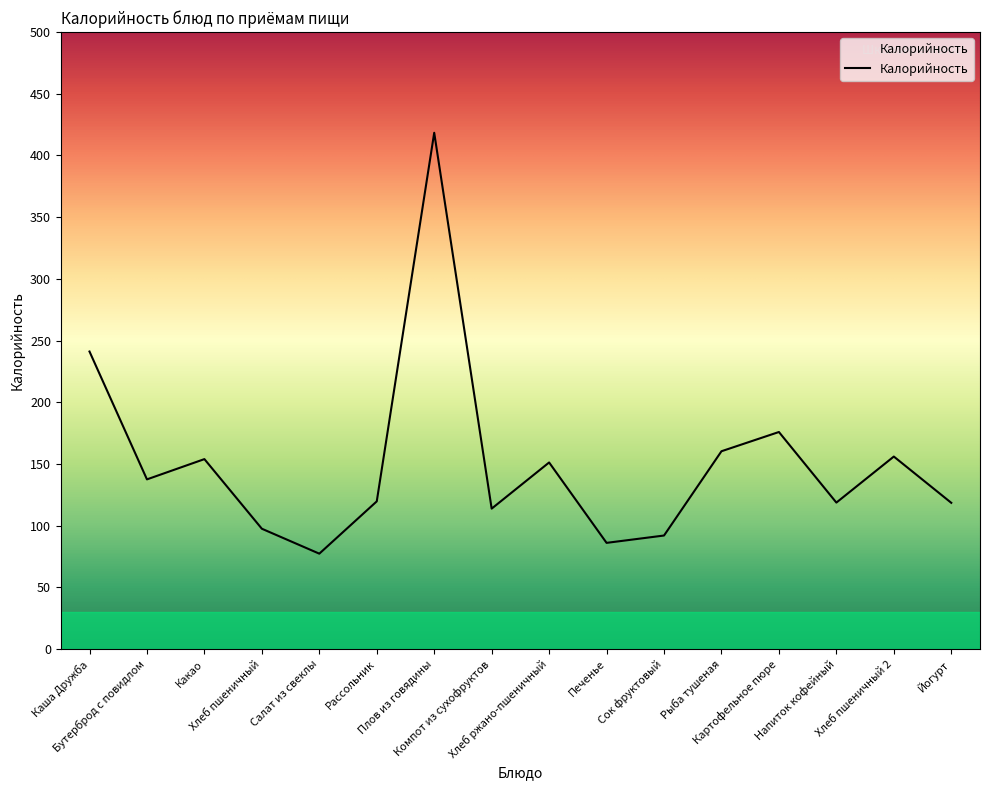

Where is the first local maximum?

Какао